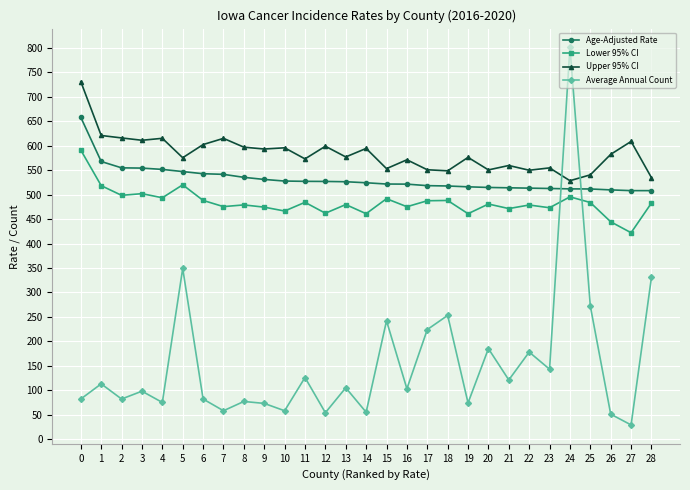

How many distinct data groups are displayed?

4